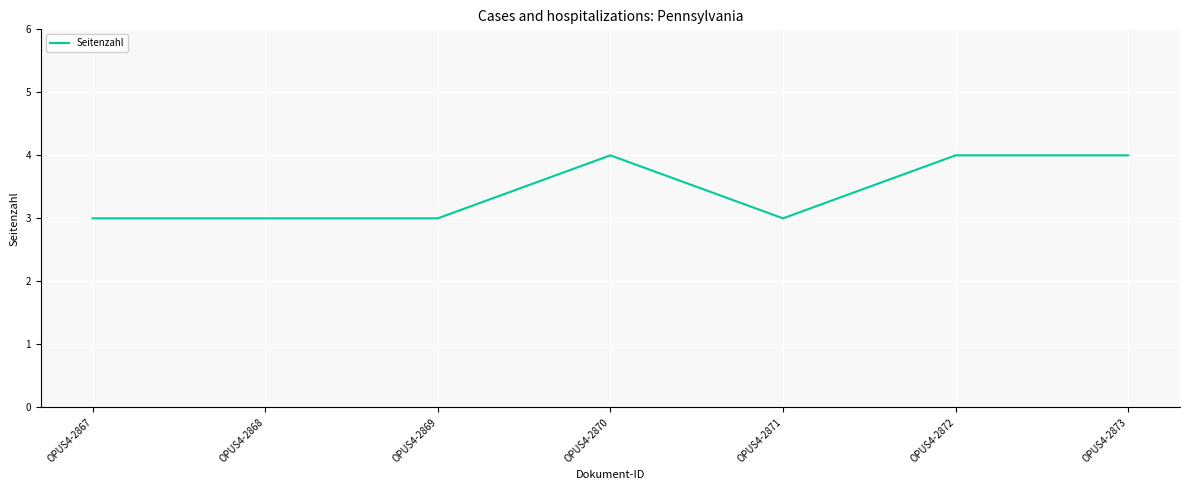

What value does the data have at OPUS4-2871?

3